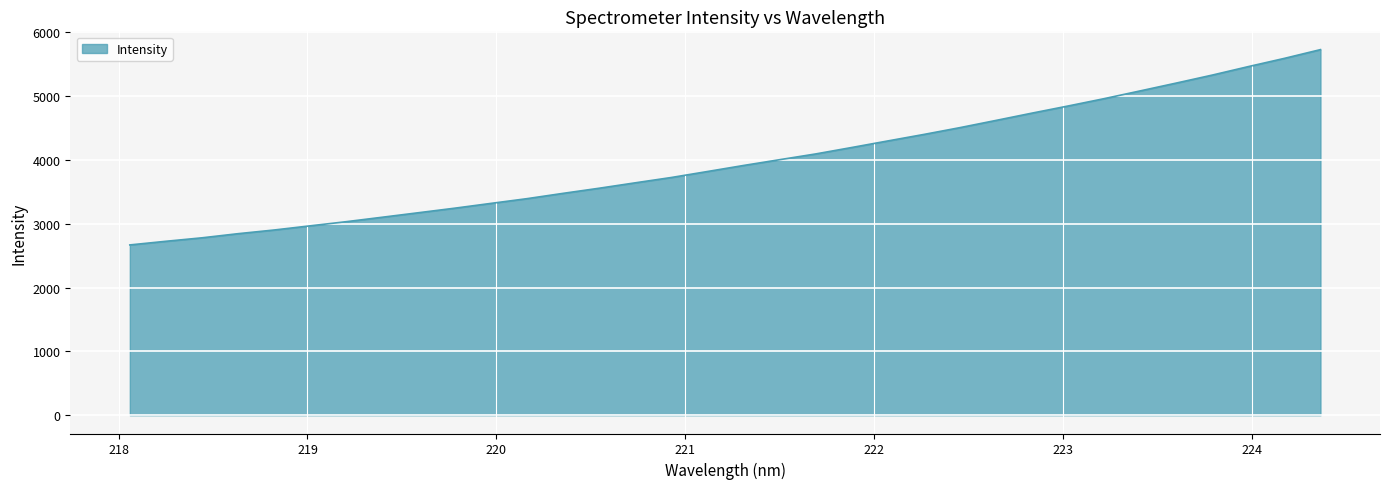

What is the greatest value displayed?

5729.6